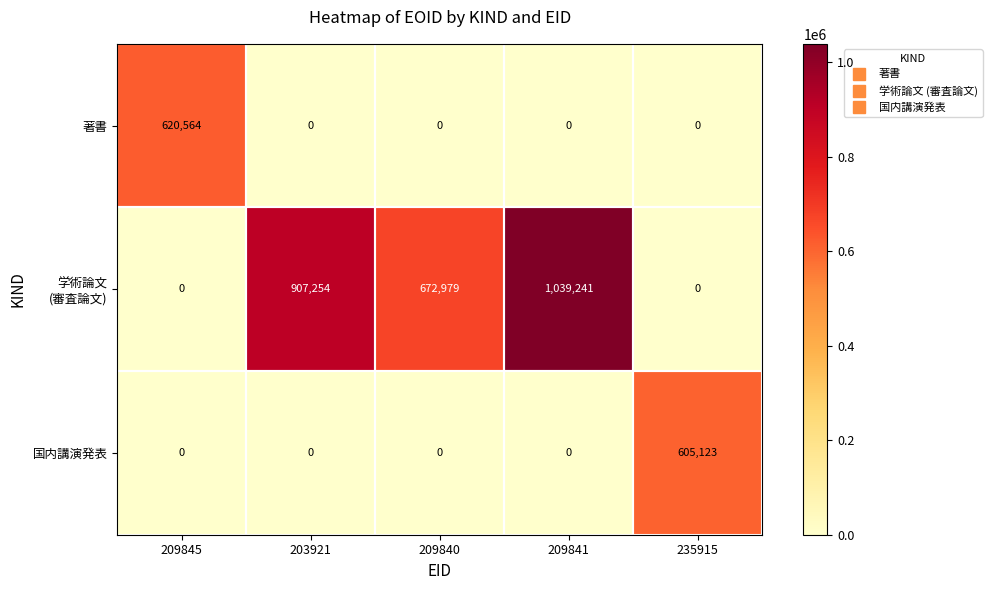

Which label corresponds to the largest value in the chart?

209841